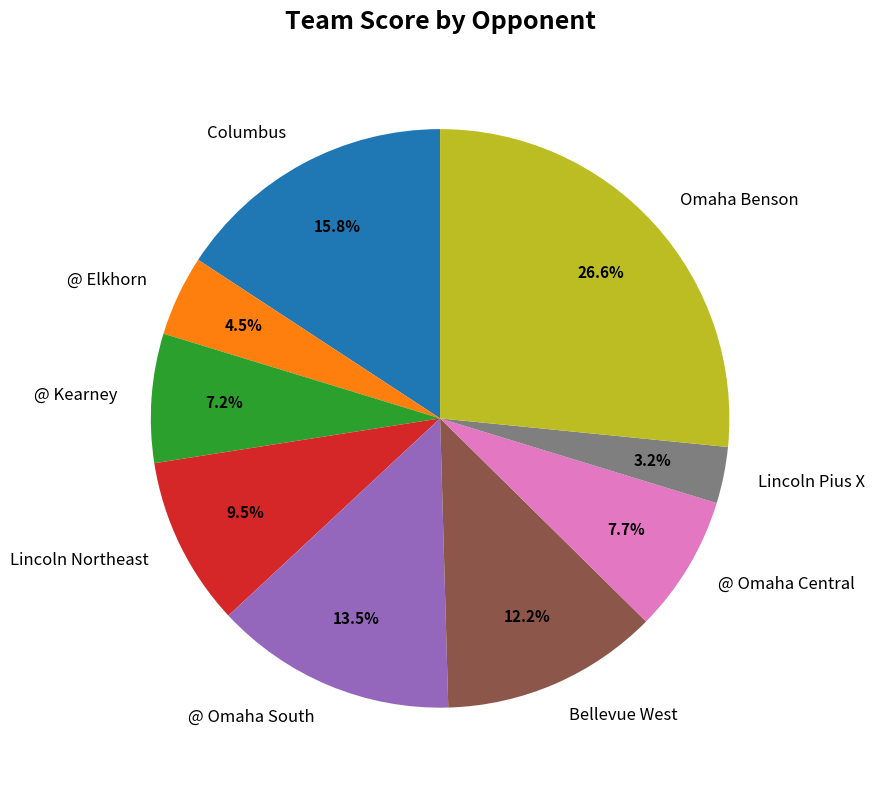

Does Lincoln Pius X represent more than half of the total?

No